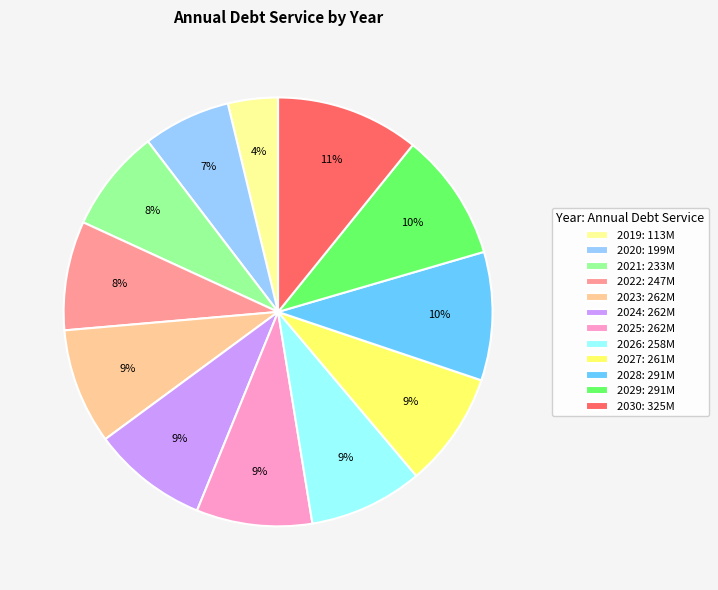

To the nearest percent, what portion does 2021 represent?

8%